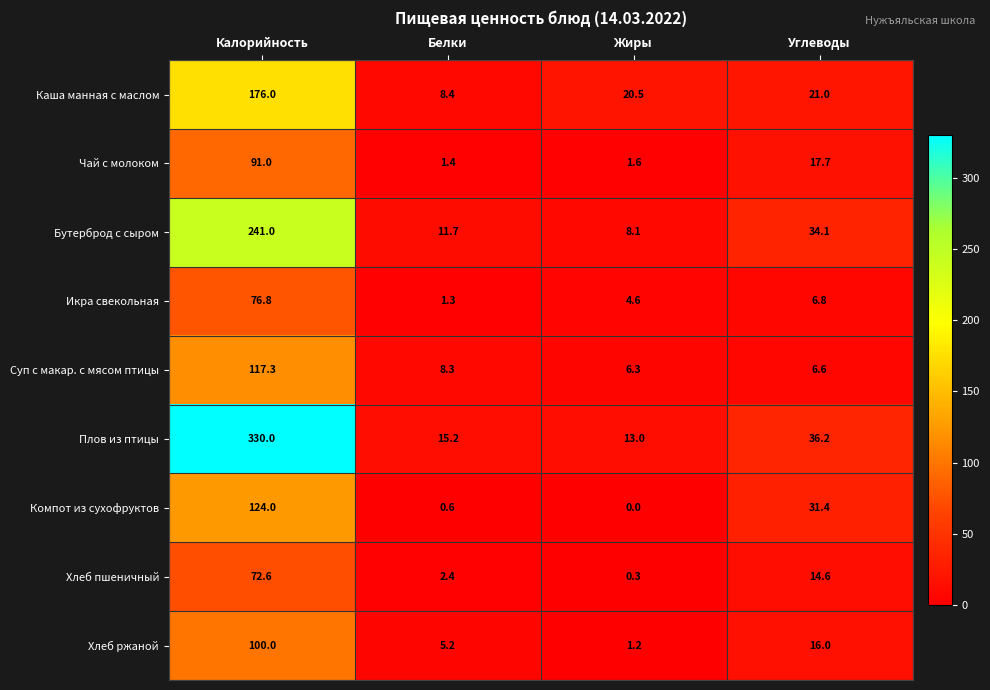

Which series has the largest total across all categories?

Плов из птицы